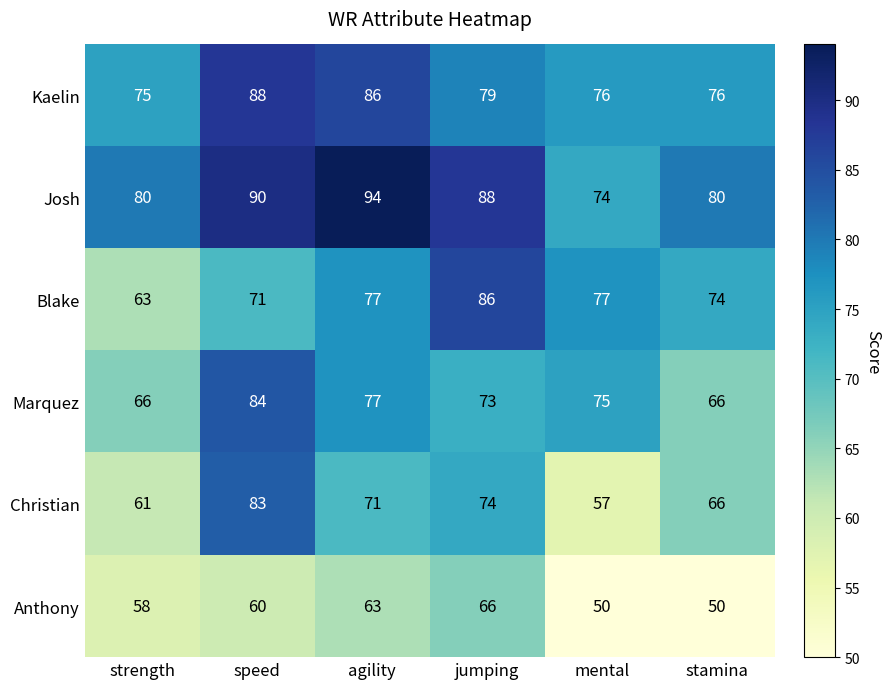

Where is Marquez nearest to the value 75?

mental